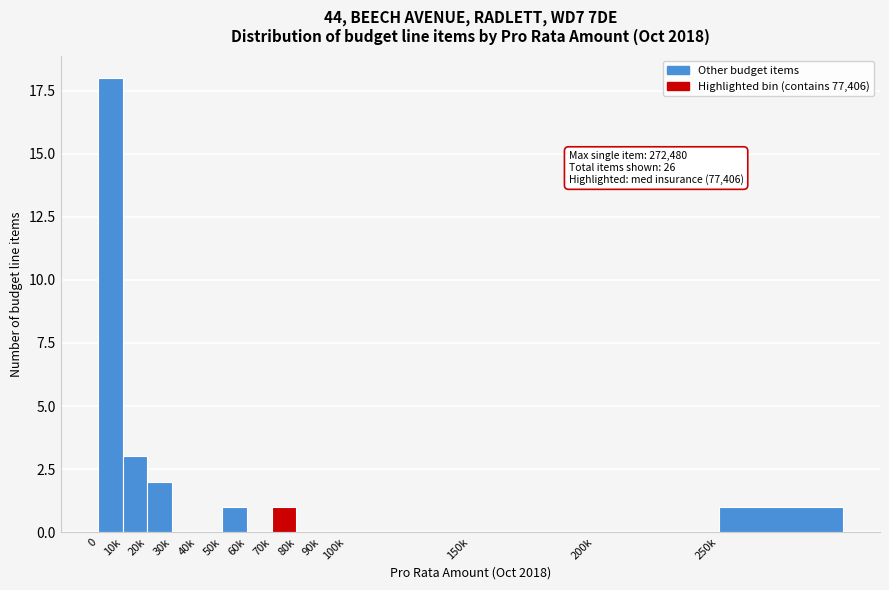

Reading right to left, what are all the values shown in this chart?

250k=1	200k=0	150k=0	100k=0	90k=0	80k=0	70k=1	60k=0	50k=1	40k=0	30k=0	20k=2	10k=3	0=18